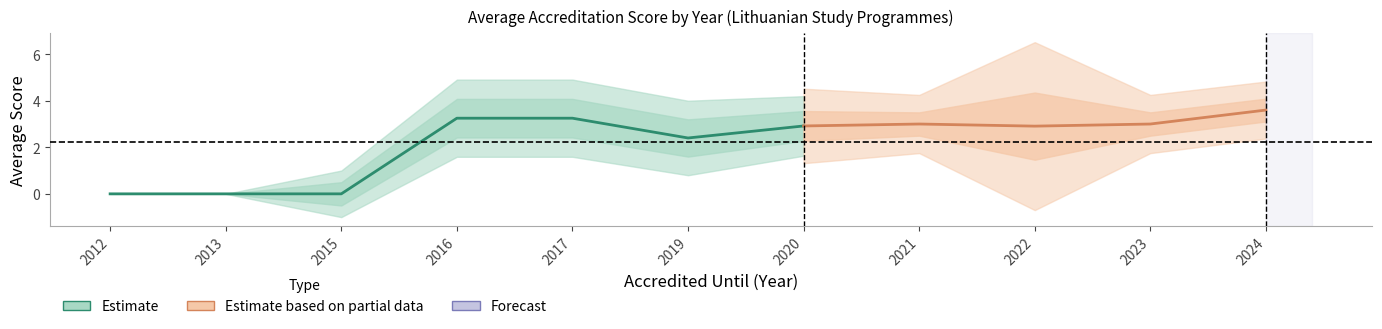

Between 2016 and 2022, which is larger?

2016